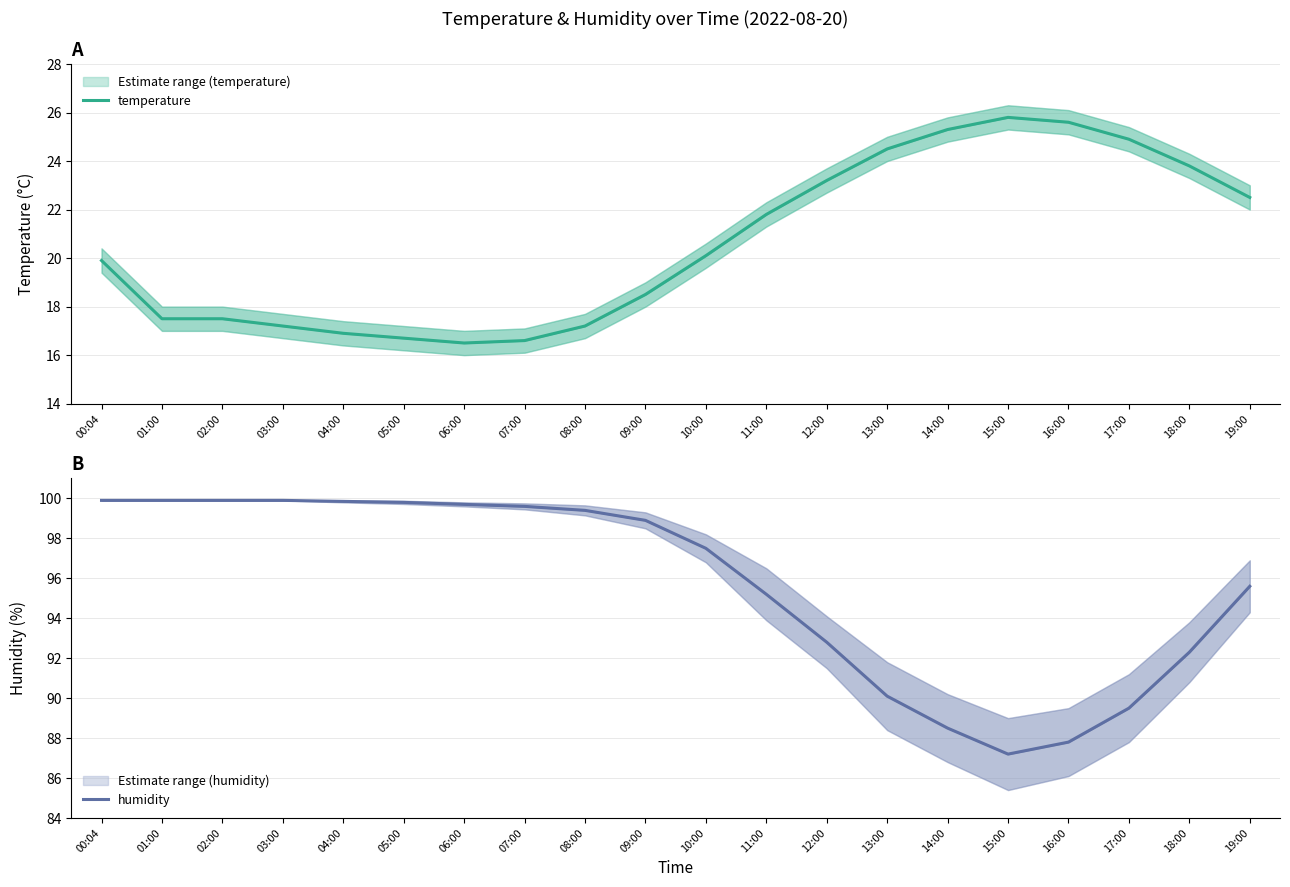

At which category does humidity reach its first local valley?

15:00